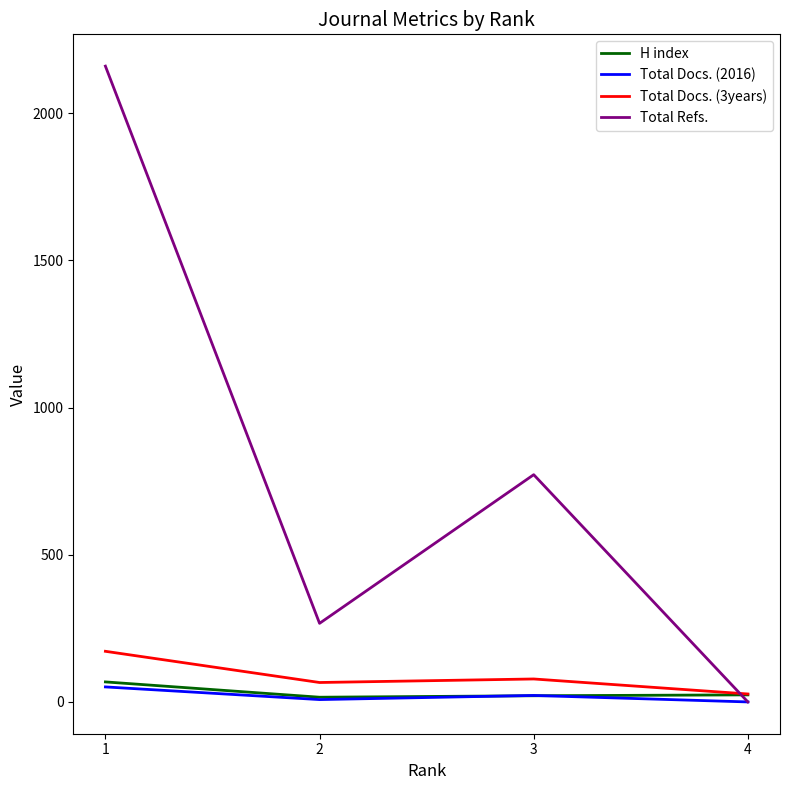

Does the chart display data point markers on the line(s)?

No